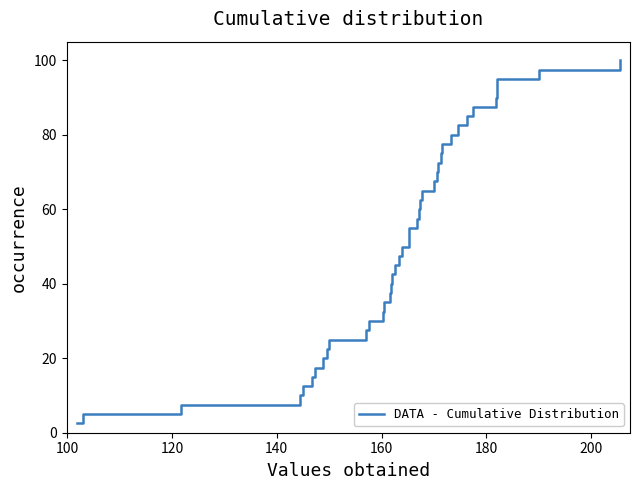

What is the difference between the maximum and minimum values?

97.5